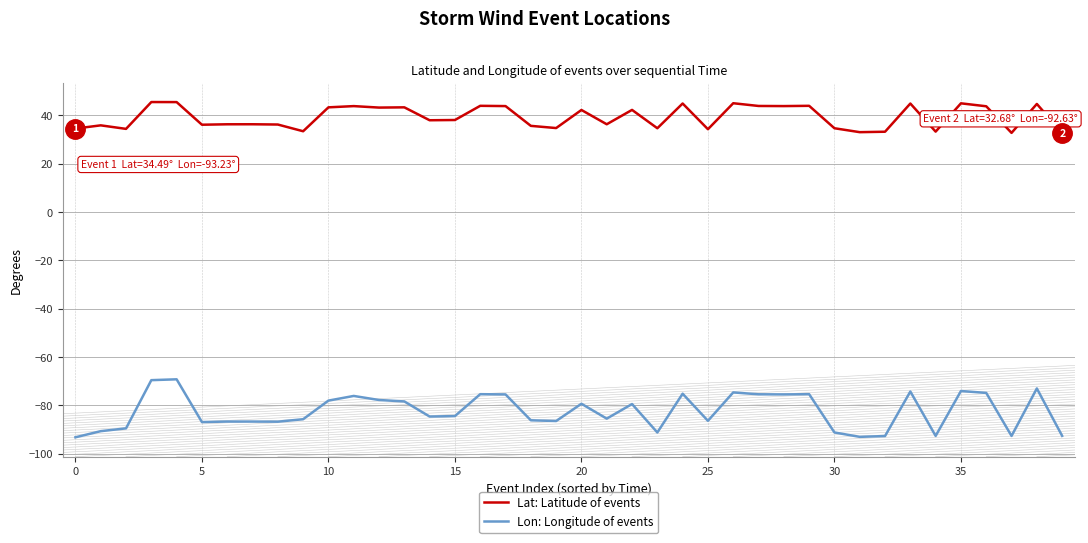

True or false: Lon: Longitude of events and Lat: Latitude of events cross at least once.

False